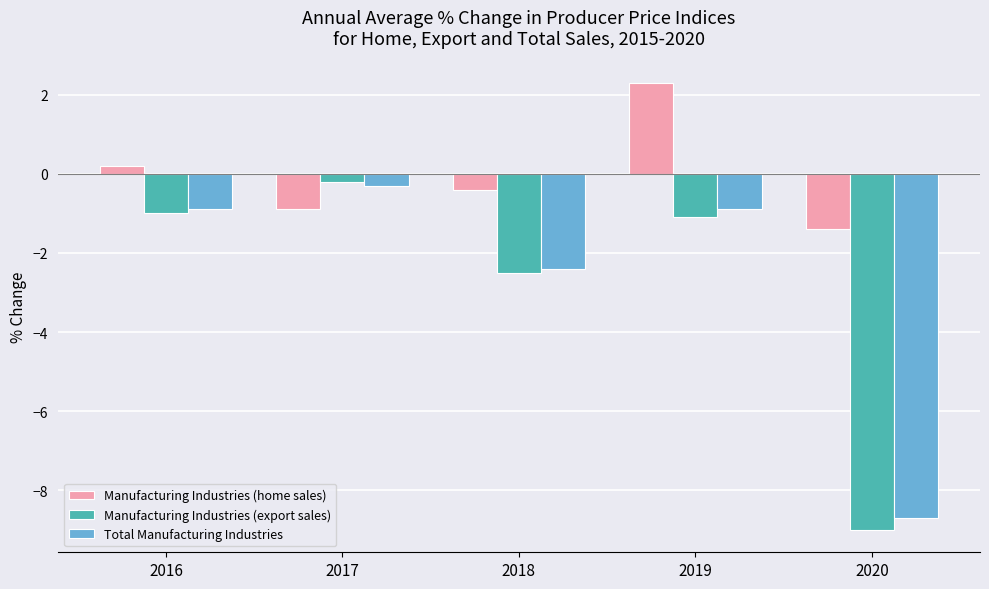

What is the value of the Manufacturing Industries (home sales) bar at the 2nd from the left?

-0.9